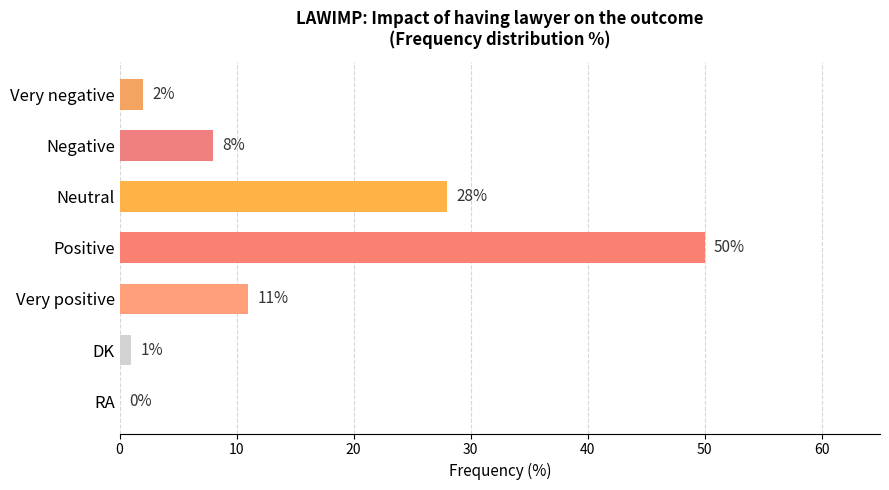

What is the sum of all values?

100